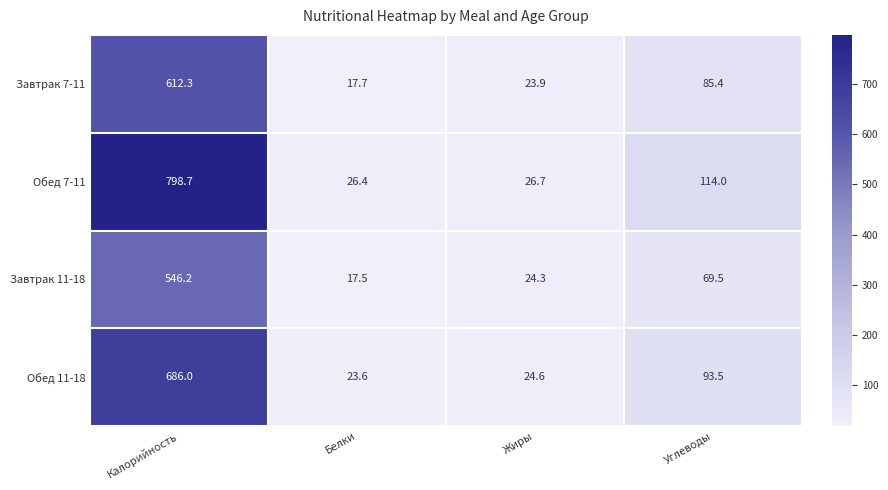

Reading left to right, list all the values displayed in this chart.

Завтрак 7-11: 612.3	17.7	23.9	85.4
Обед 7-11: 798.7	26.4	26.7	114.0
Завтрак 11-18: 546.2	17.5	24.3	69.5
Обед 11-18: 686.0	23.6	24.6	93.5